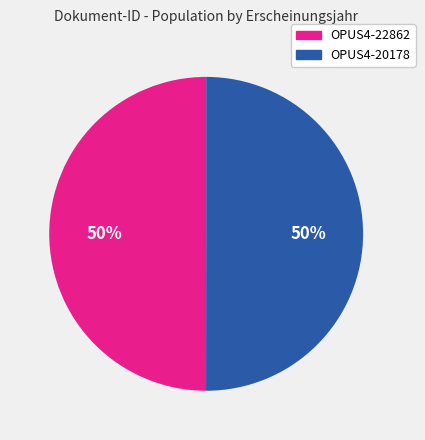

Approximately how many times larger is the value at OPUS4-22862 compared to OPUS4-20178?

1.0